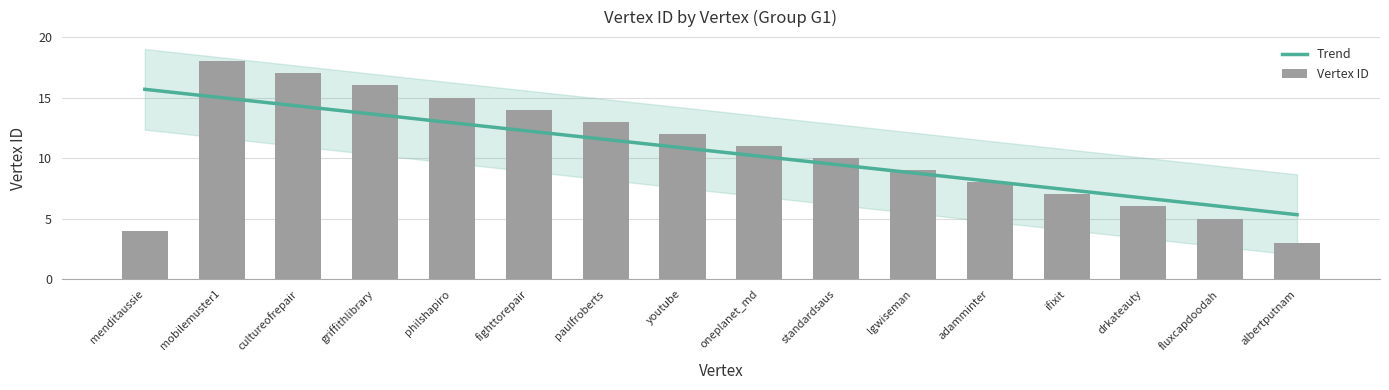

List the labels in order of value, largest first.

mobilemuster1, cultureofrepair, griffithlibrary, philshapiro, fighttorepair, paulfroberts, youtube, oneplanet_md, standardsaus, lgwiseman, adamminter, ifixit, drkateauty, fluxcapdoodah, menditaussie, albertputnam